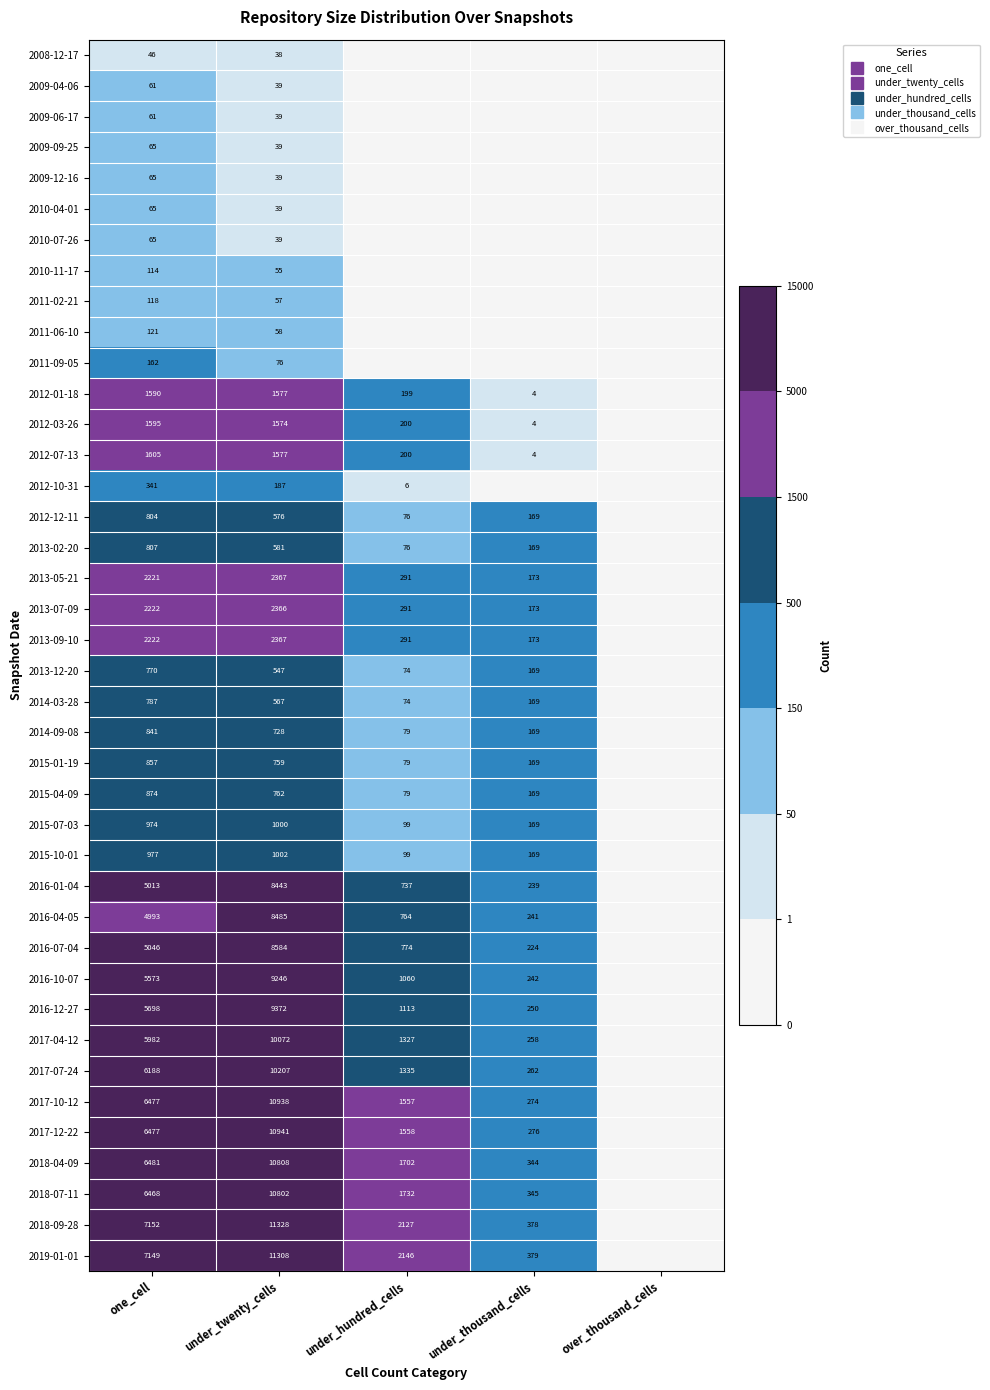

Is it true that 2015-07-03 equals 0 at over_thousand_cells?

True